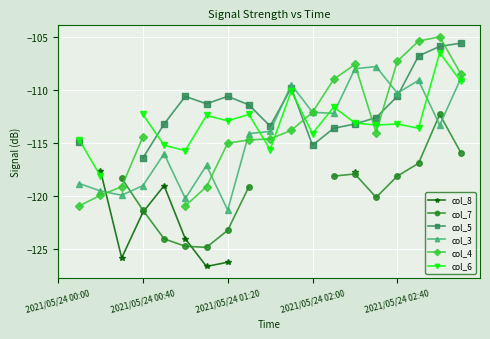

Which series ends up on top after the final intersection of col_4 and col_3?

col_4